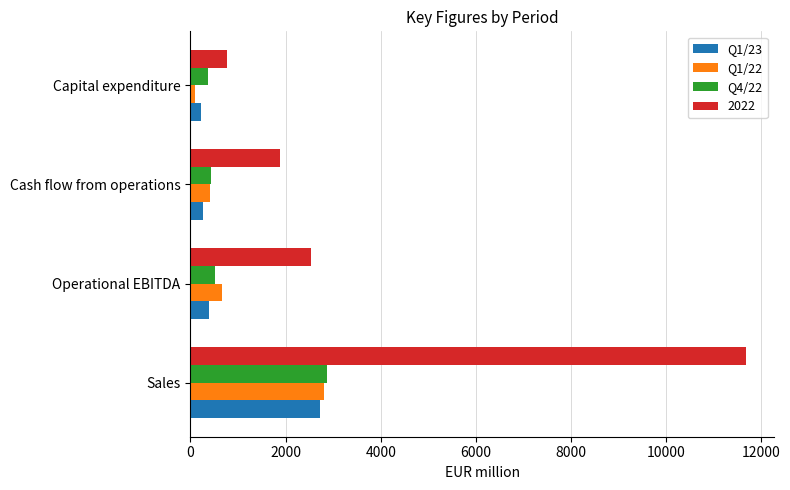

What is the difference between the maximum and second lowest values in the Q4/22 series?

2435